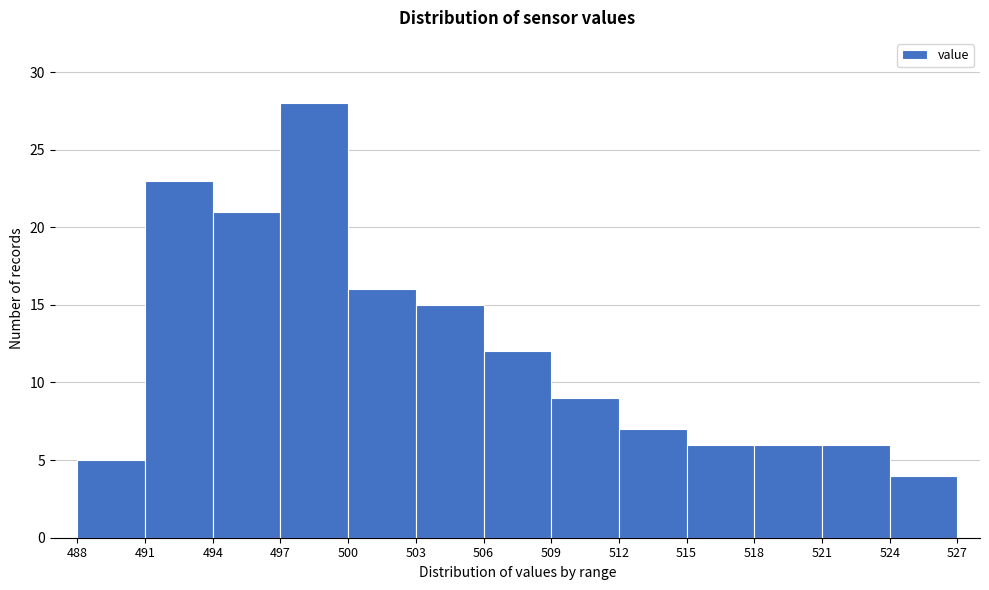

Reading left to right, transcribe this chart: for each bar, give the range it covers on the x-axis and its height. The values are not printed on the chart, so give them approximately, as read against the axis.

488 to 491: 5
491 to 494: 23
494 to 497: 21
497 to 500: 28
500 to 503: 16
503 to 506: 15
506 to 509: 12
509 to 512: 9
512 to 515: 7
515 to 518: 6
518 to 521: 6
521 to 524: 6
524 to 527: 4